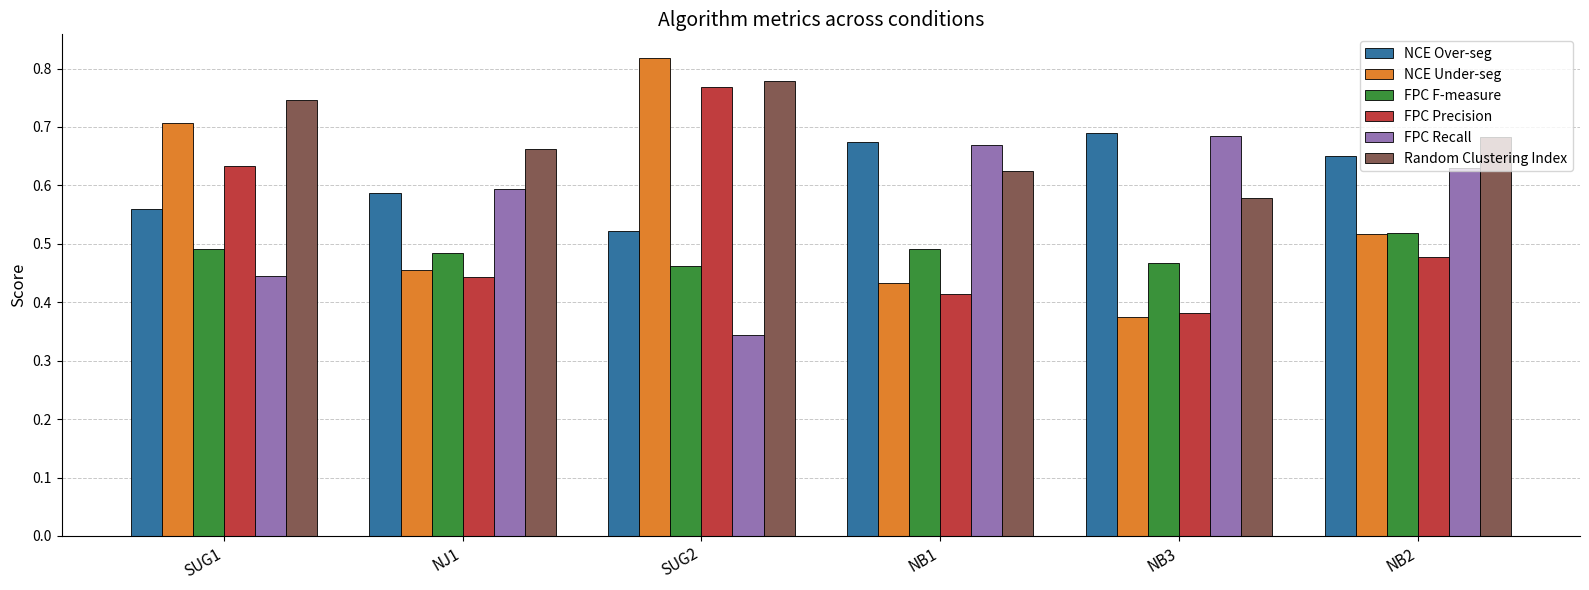

At how many categories does at least one series exceed 0?

6